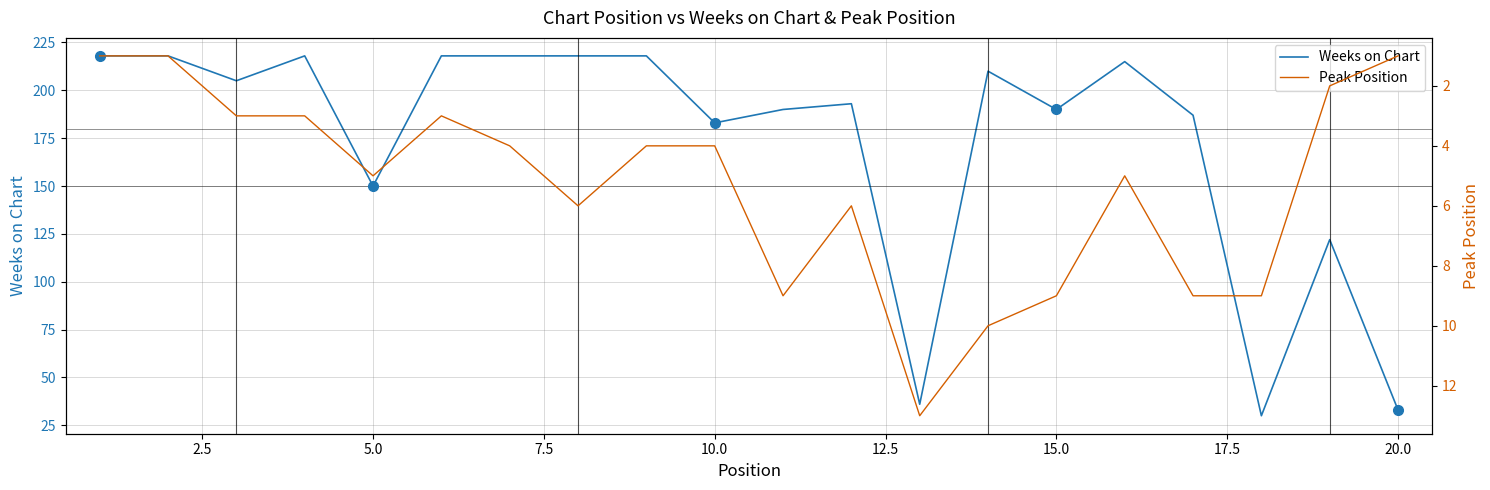

At how many categories does at least one series exceed 25?

20